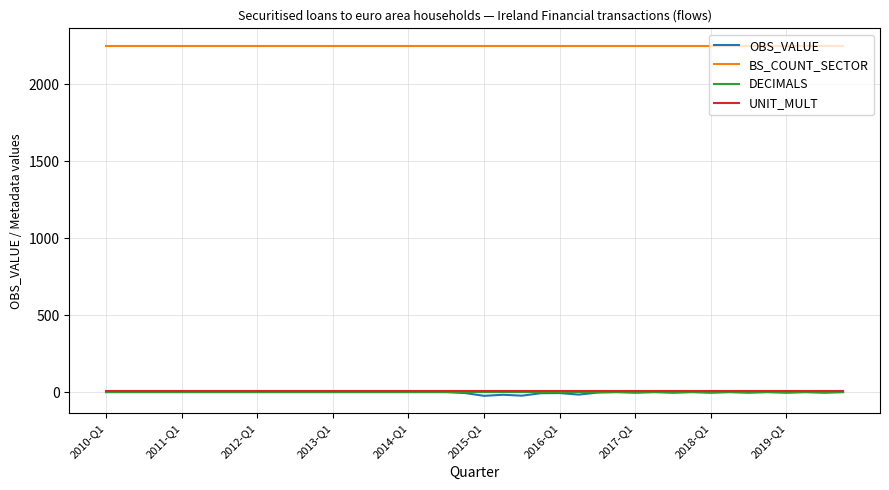

Which series has the largest range (max minus min)?

OBS_VALUE